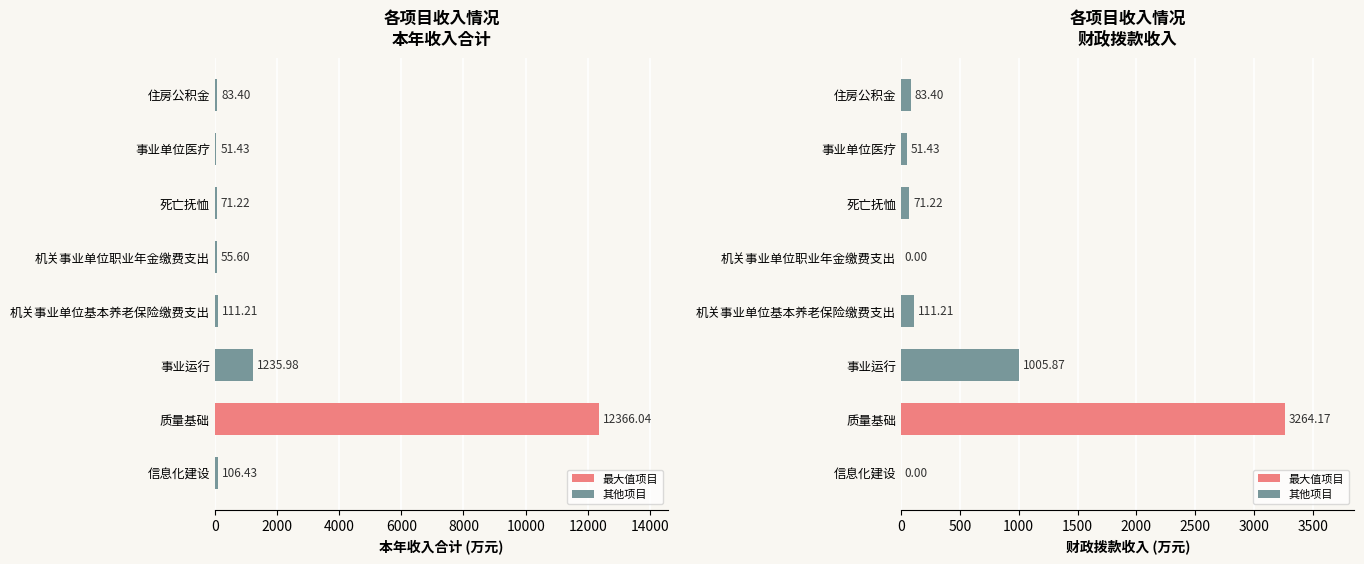

How many values in the 本年收入合计 series are below 106?

4